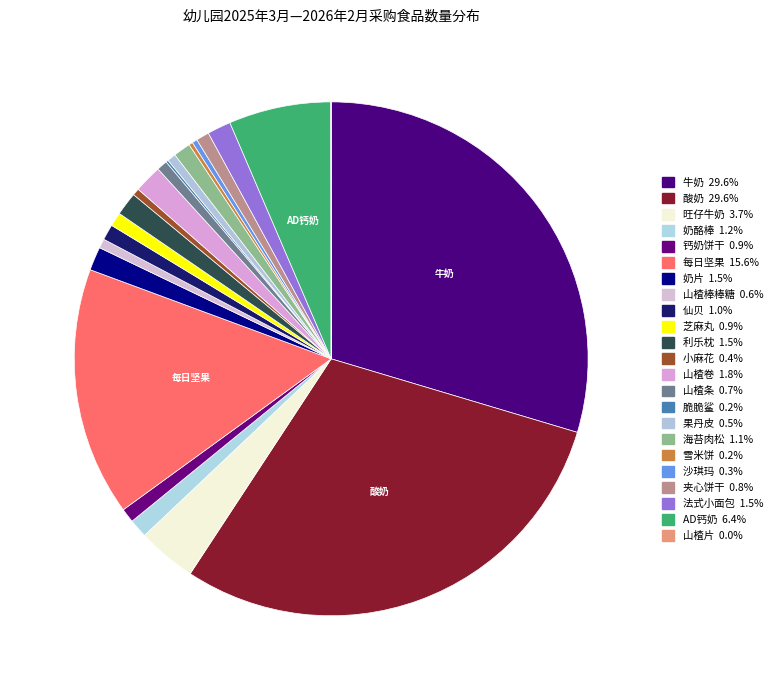

Which slice is the smallest?

山楂片